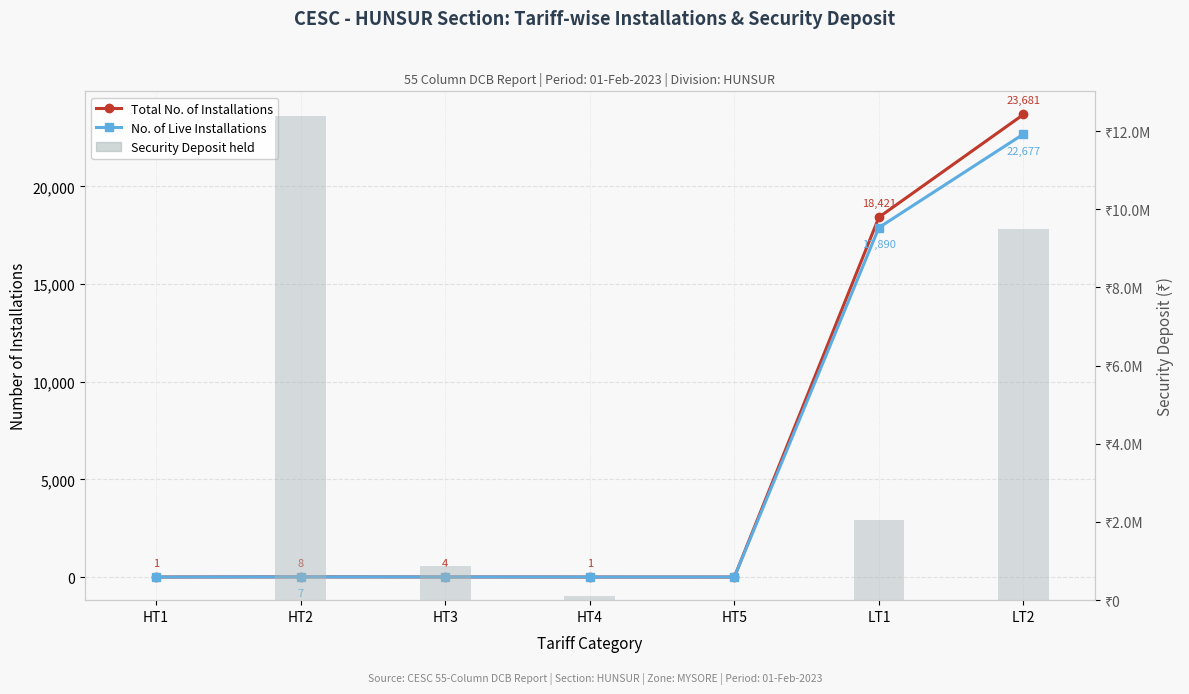

Reading right to left, what are all the values shown in this chart?

Total No. of Installations: 23681	18421	0	1	4	8	1
No. of Live Installations: 22677	17890	0	1	4	7	0
Security Deposit held: 9501566	2062742	0	116200	867700	12396069	0